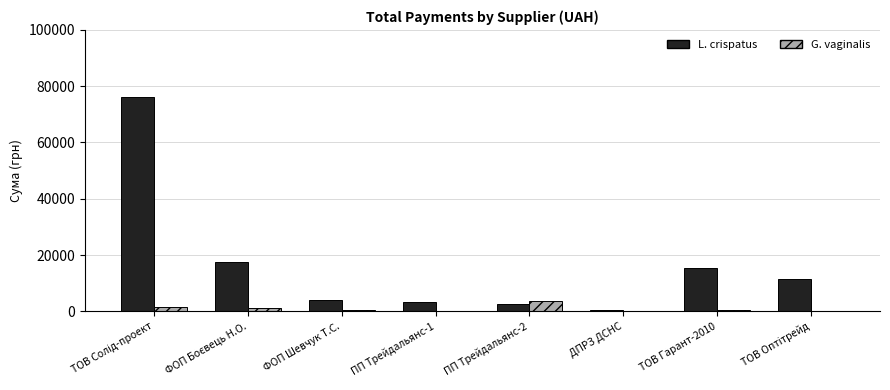

Which series changed the most between ПП Трейдальянс-2 and ДПРЗ ДСНС?

G. vaginalis